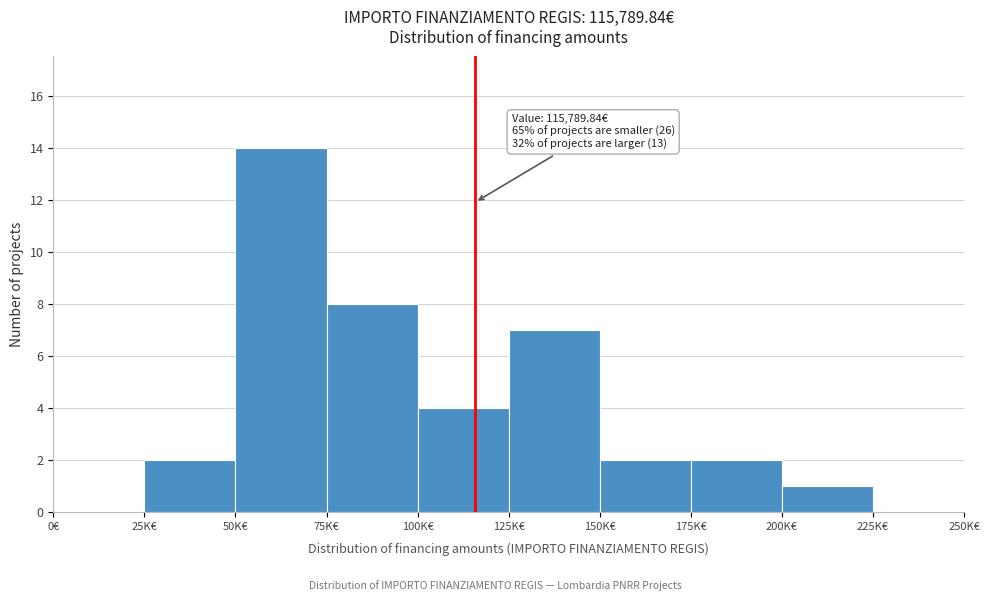

Reading left to right, transcribe all the data shown in this chart.

0€=0	25K€=2	50K€=14	75K€=8	100K€=4	125K€=7	150K€=2	175K€=2	200K€=1	225K€=0